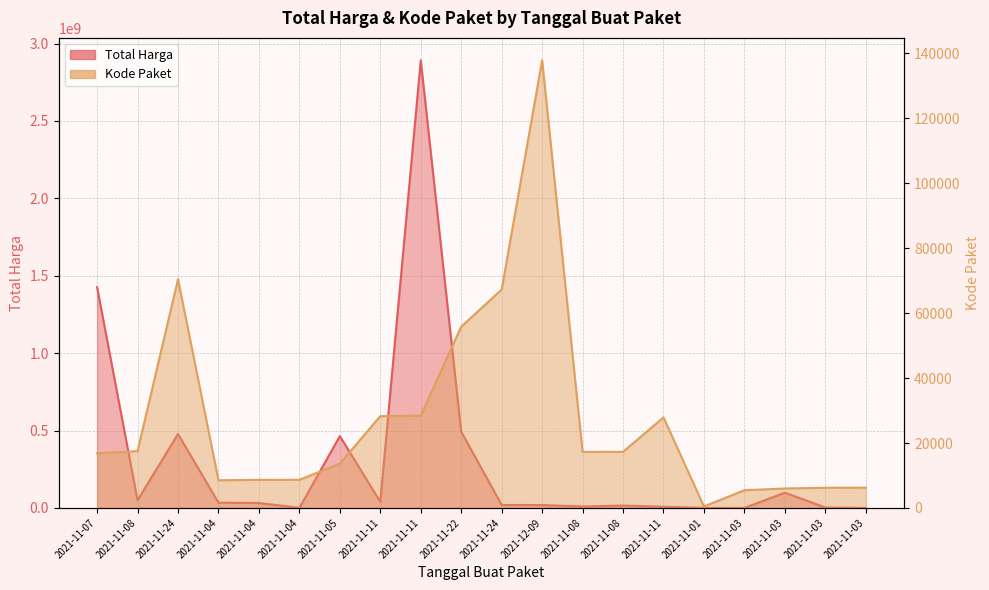

List the series in order of their overall mean, highest first.

Total Harga, Kode Paket